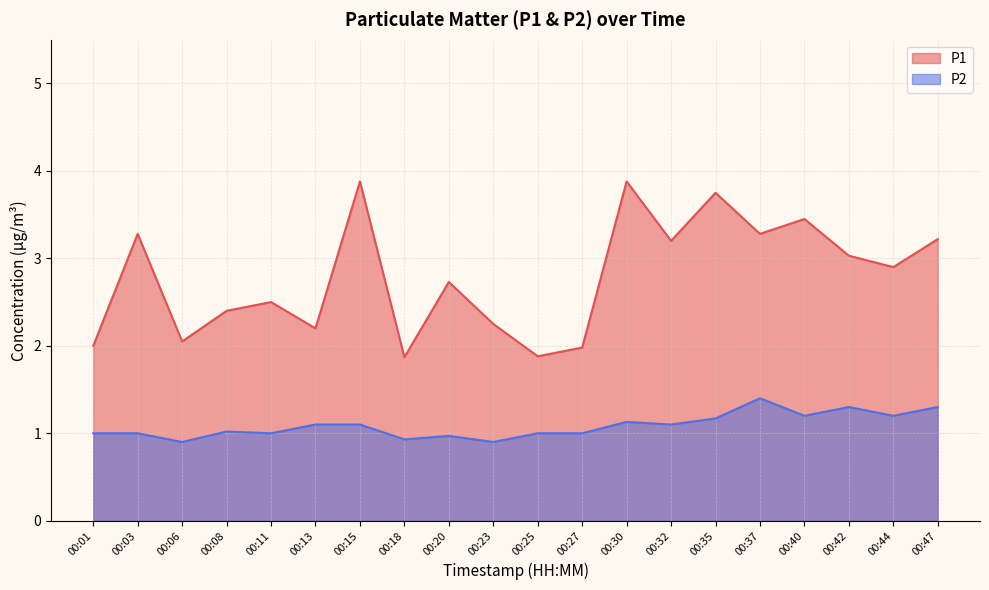

True or false: P2 and P1 cross at least once.

False